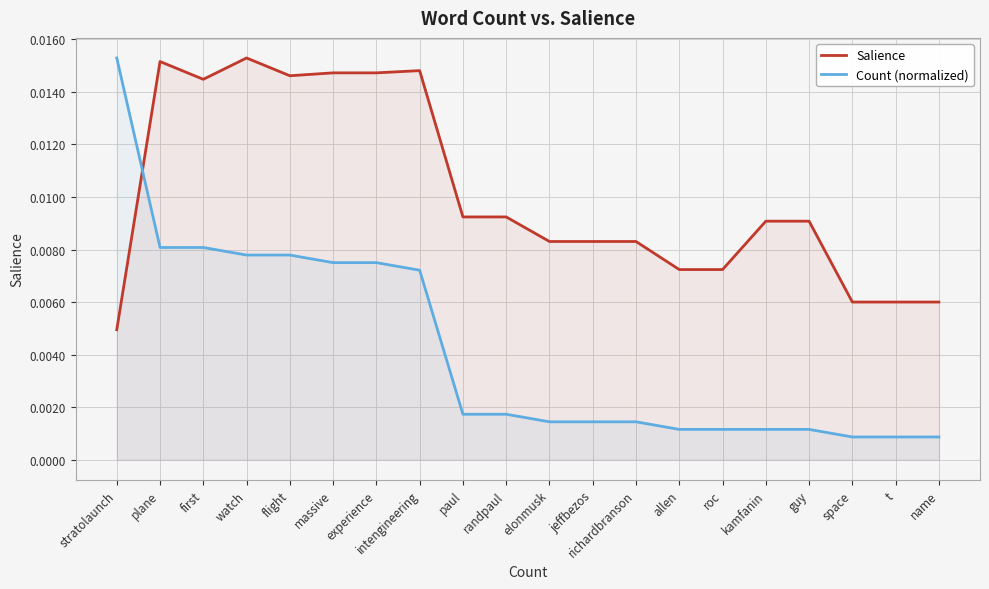

Which category has the highest value in the Count (normalized) series?

stratolaunch